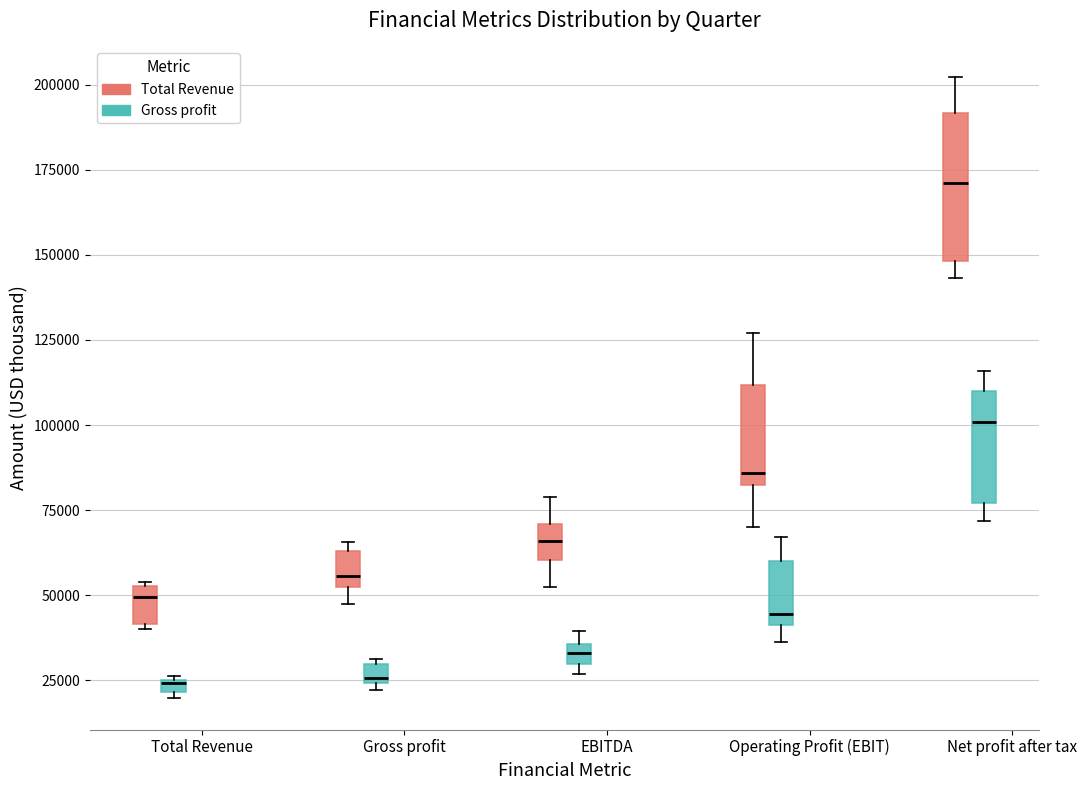

Which box is the tallest, from its lower edge to its upper edge?

Net profit after tax (Total Revenue)